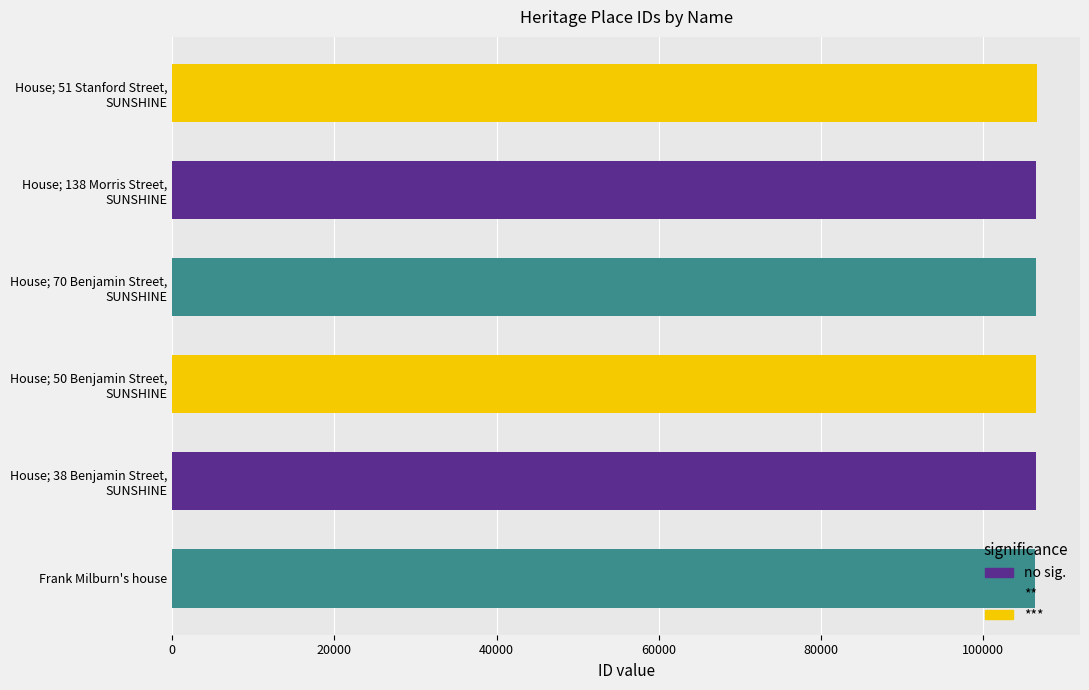

The value at Frank Milburn's house is 186106. True or false?

False